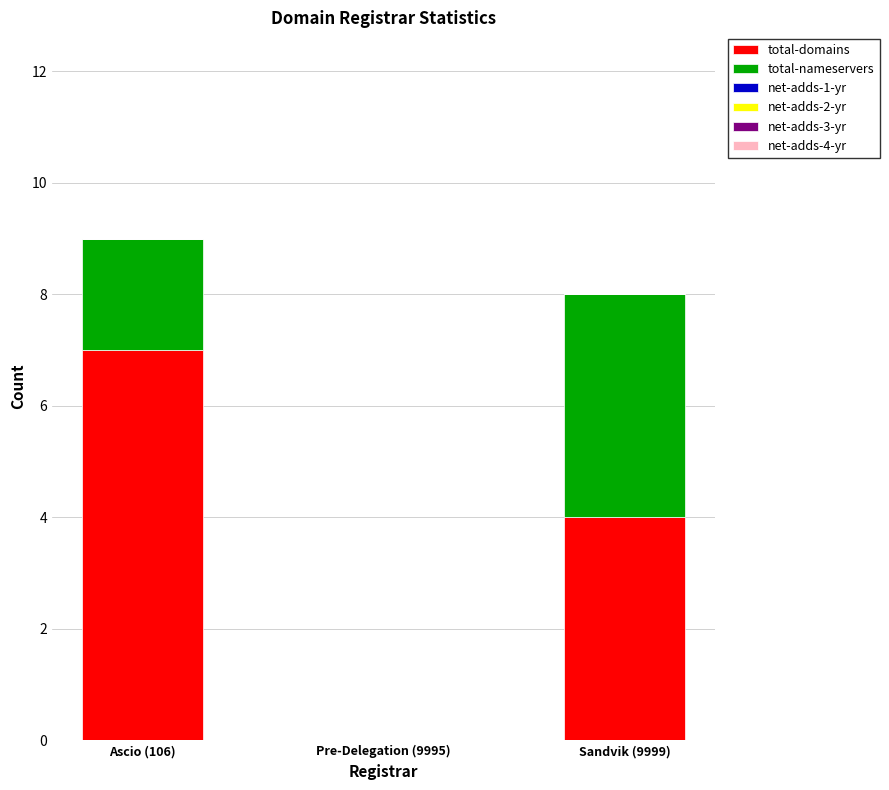

What is the sum of the total-domains values at Pre-Delegation (9995) and Sandvik (9999)?

4